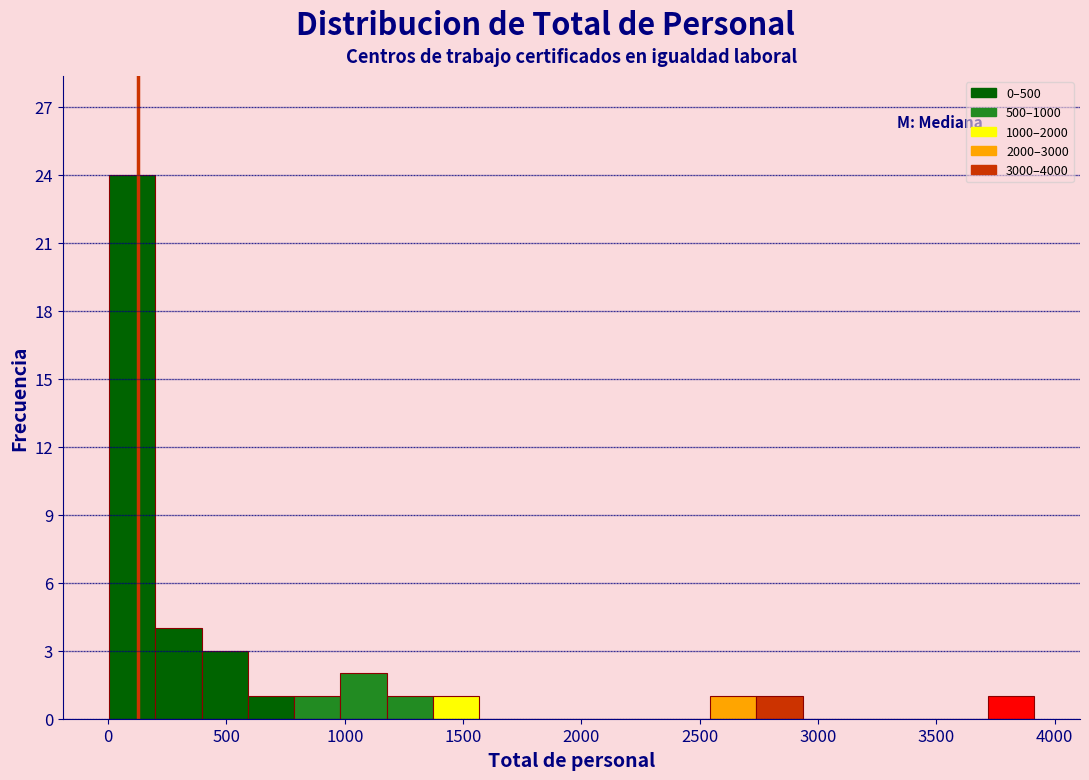

Around what value on the x-axis is the tallest bar? Give the approximate position of its centre, as read against the axis.

100